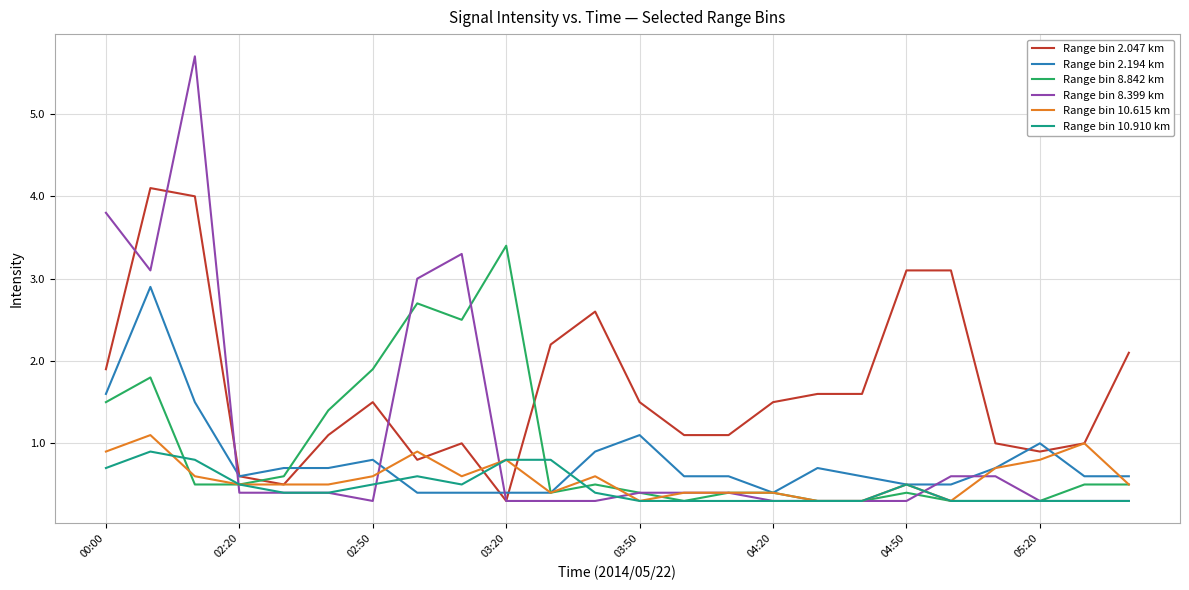

Which series has the widest spread of values?

Range bin 8.399 km